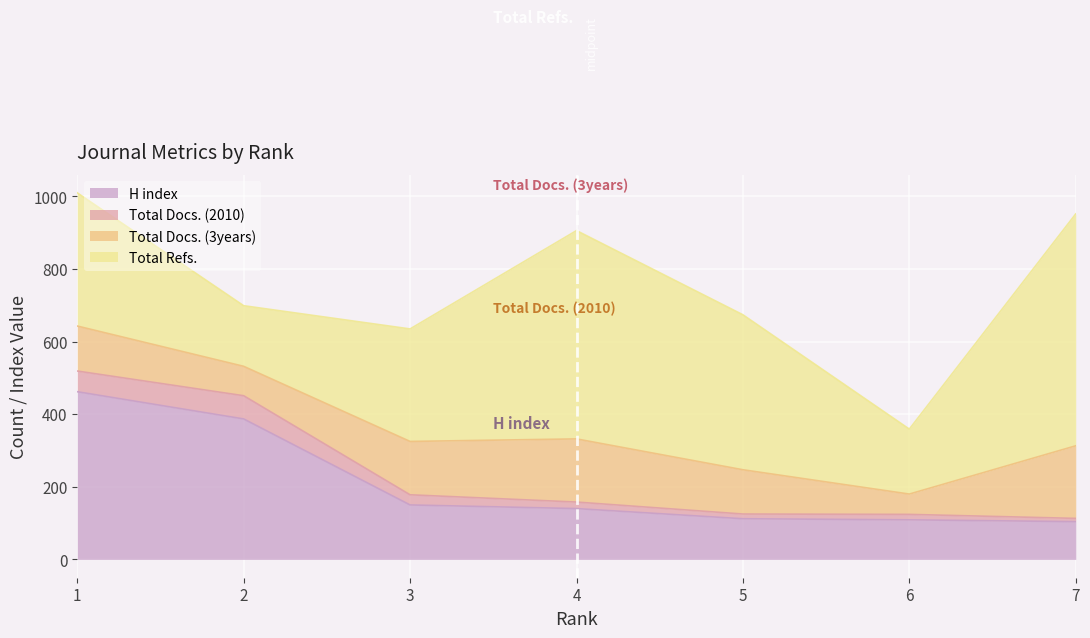

Reading right to left, transcribe all the data shown in this chart.

H index: 104	109	112	140	150	387	462
Total Docs. (2010): 9	15	13	18	28	64	57
Total Docs. (3years): 200	56	122	174	147	81	124
Total Refs.: 639	179	427	574	310	167	367